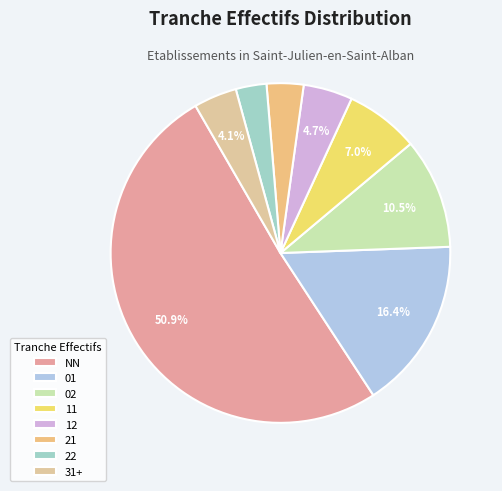

Do 01 and 02 together represent more than half of the pie?

No